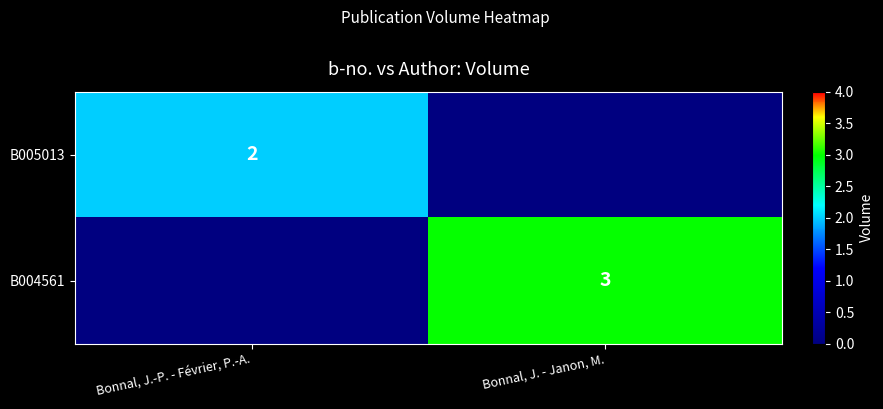

The B005013 series shows 2 at Bonnal, J.-P. - Février, P.-A.. True or false?

True